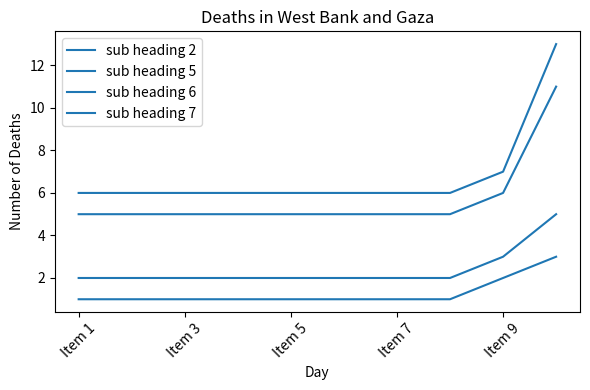

How many categories are shown in the chart?

10